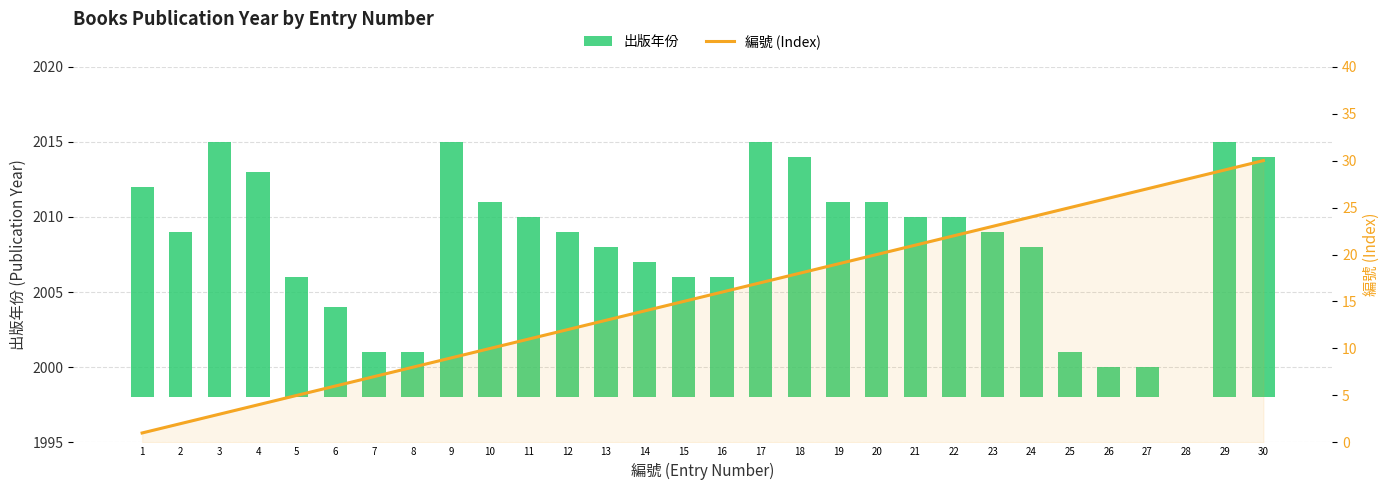

How many series are shown in this chart?

2